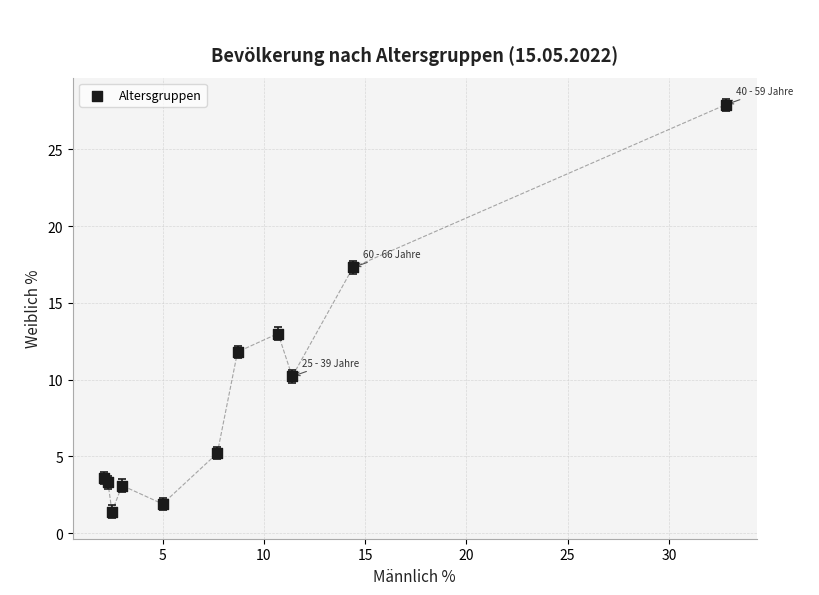

What Y value in the scatter plot is closest to 14?

13.0